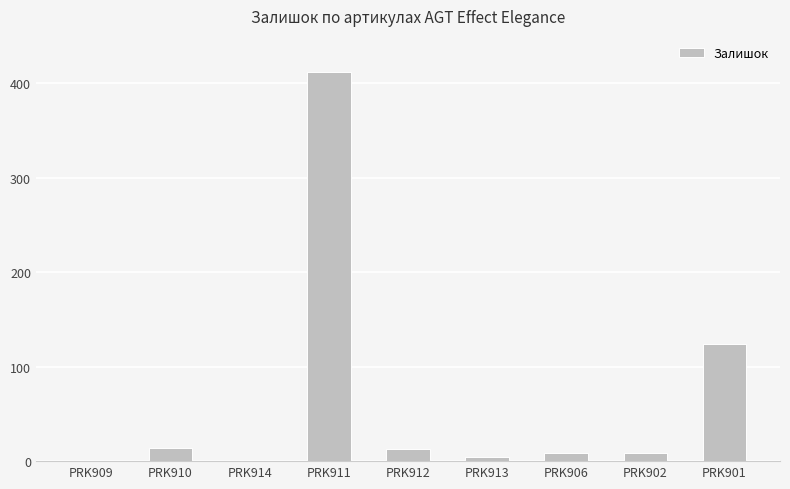

Is it true that the value at PRK914 is 187?

False